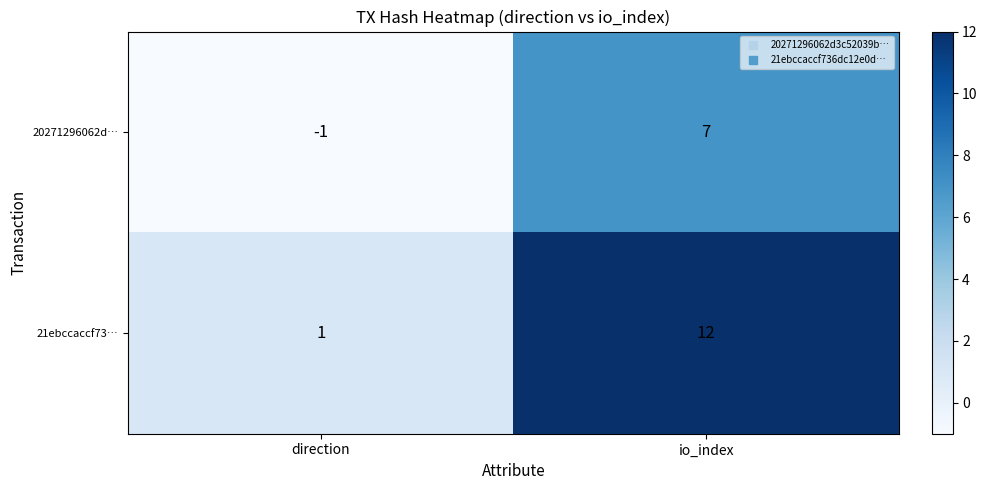

Count the number of categories in the chart.

2